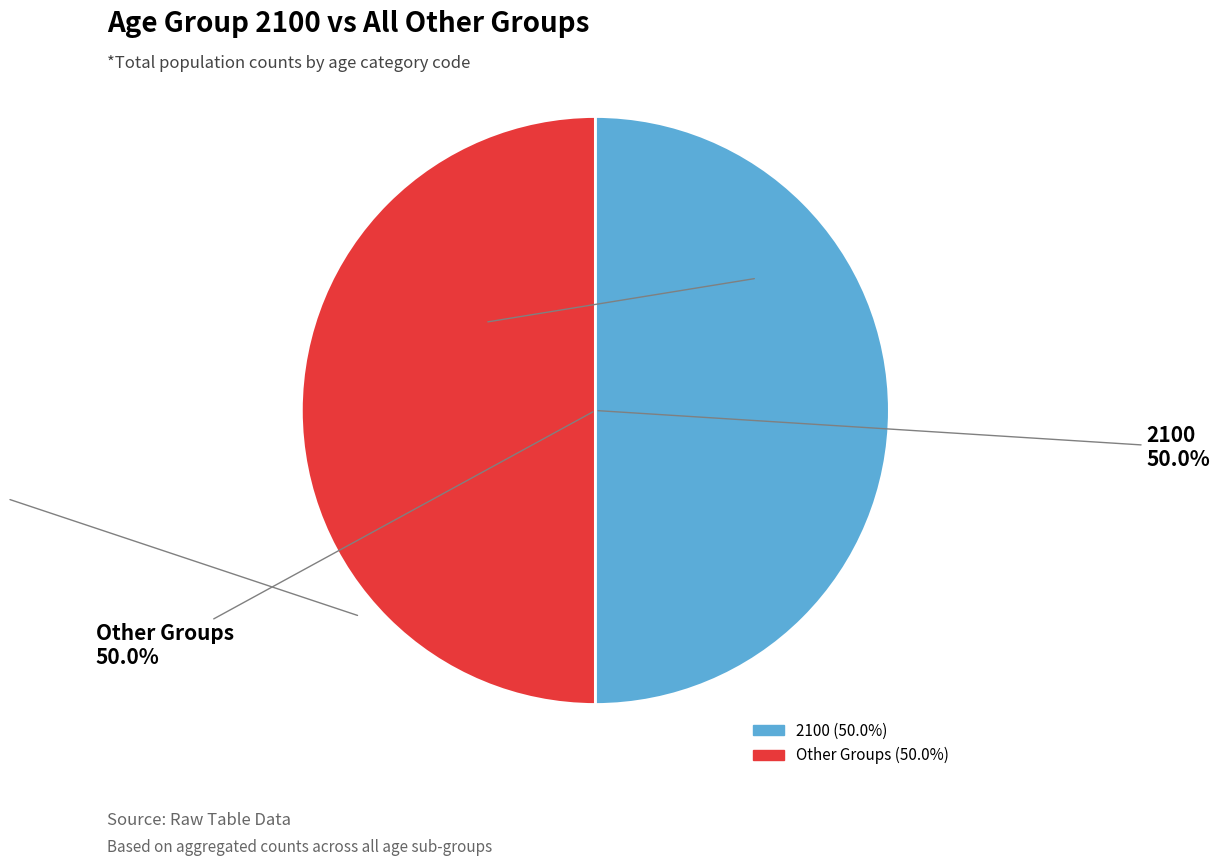

Count the number of slices in the pie.

2